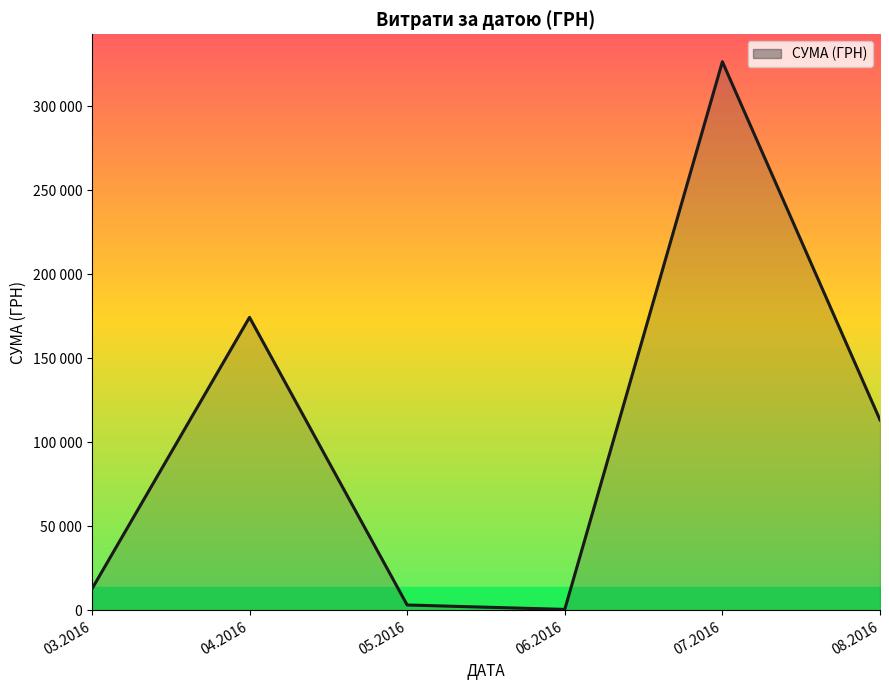

What is the value of the 5th point from the left?

326572.3